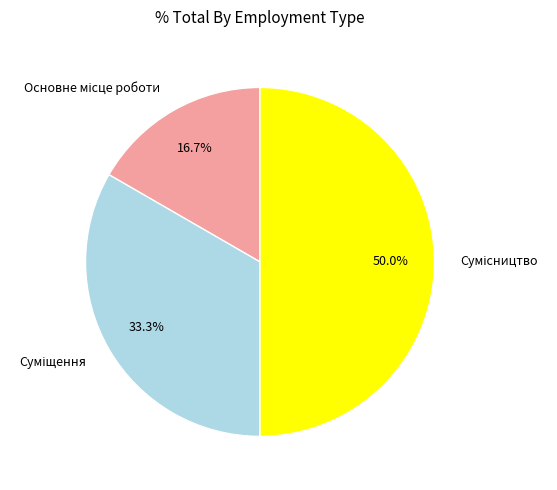

How many slices are in this pie chart?

3